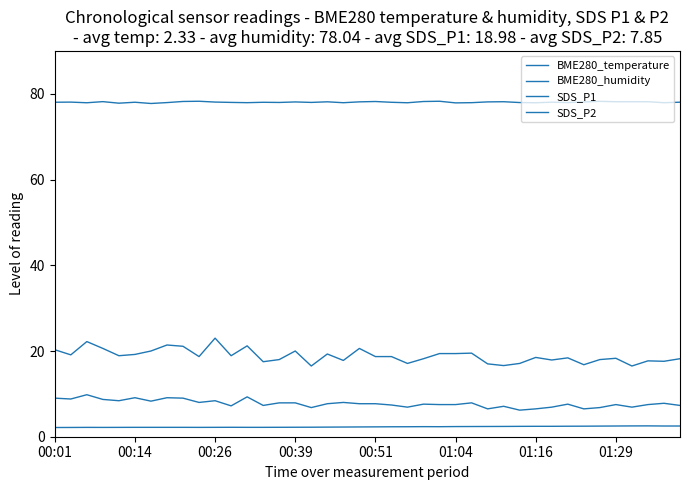

How many lines are shown in the chart?

4